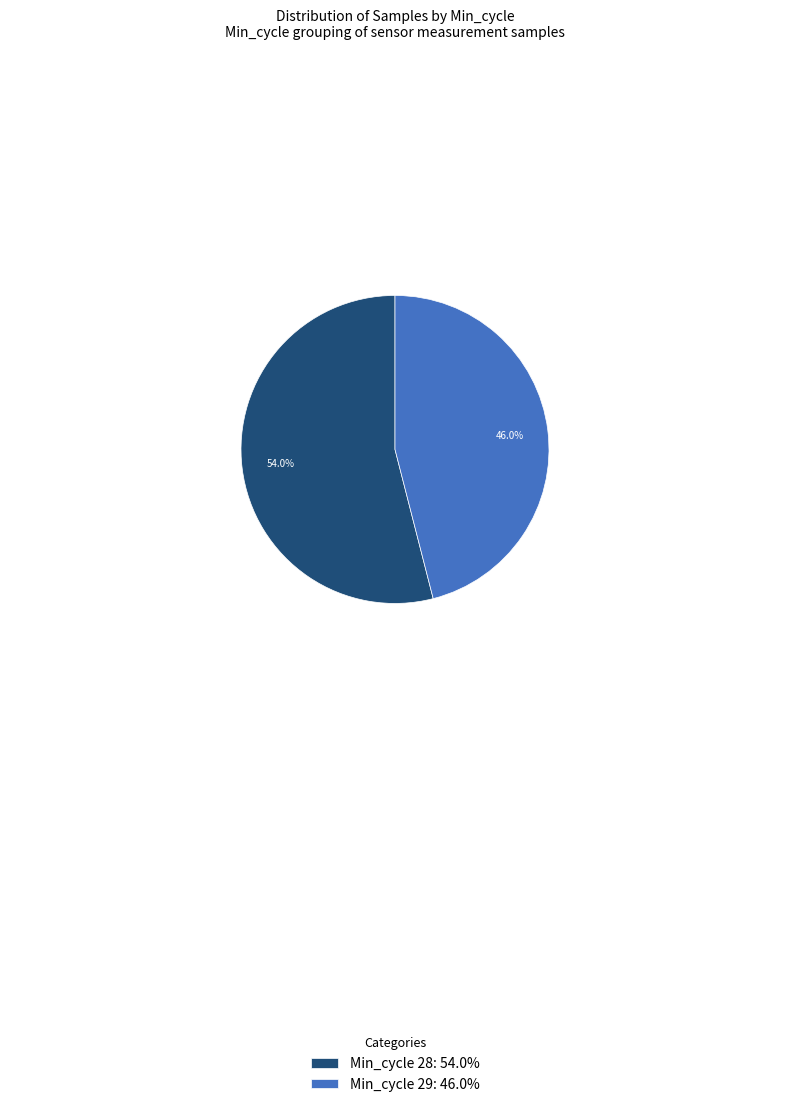

Count the number of slices in the pie.

2